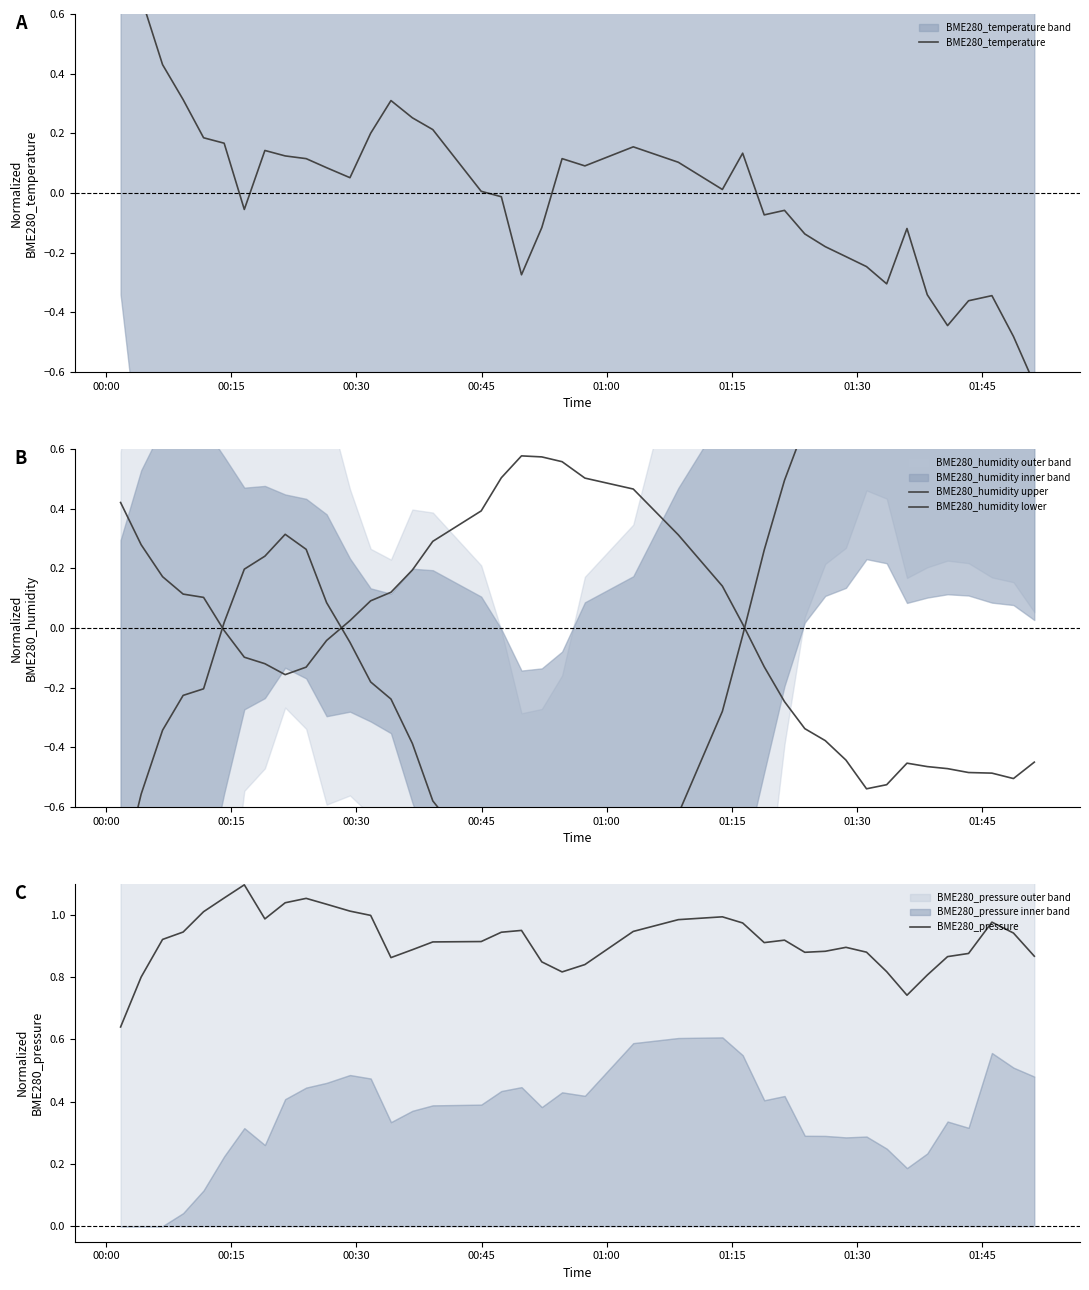

What is the difference between the maximum and minimum values in the BME280_humidity lower series?

1.1